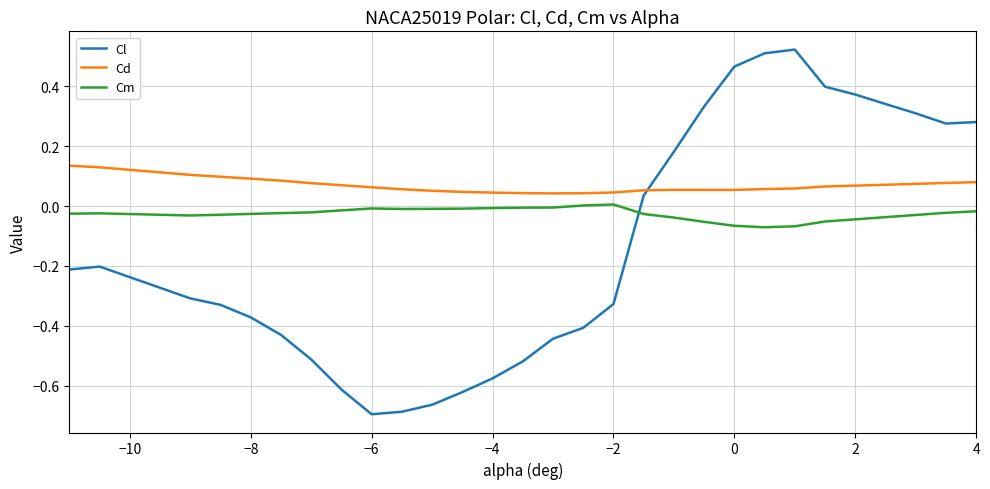

At how many categories does at least one series exceed 0?

29